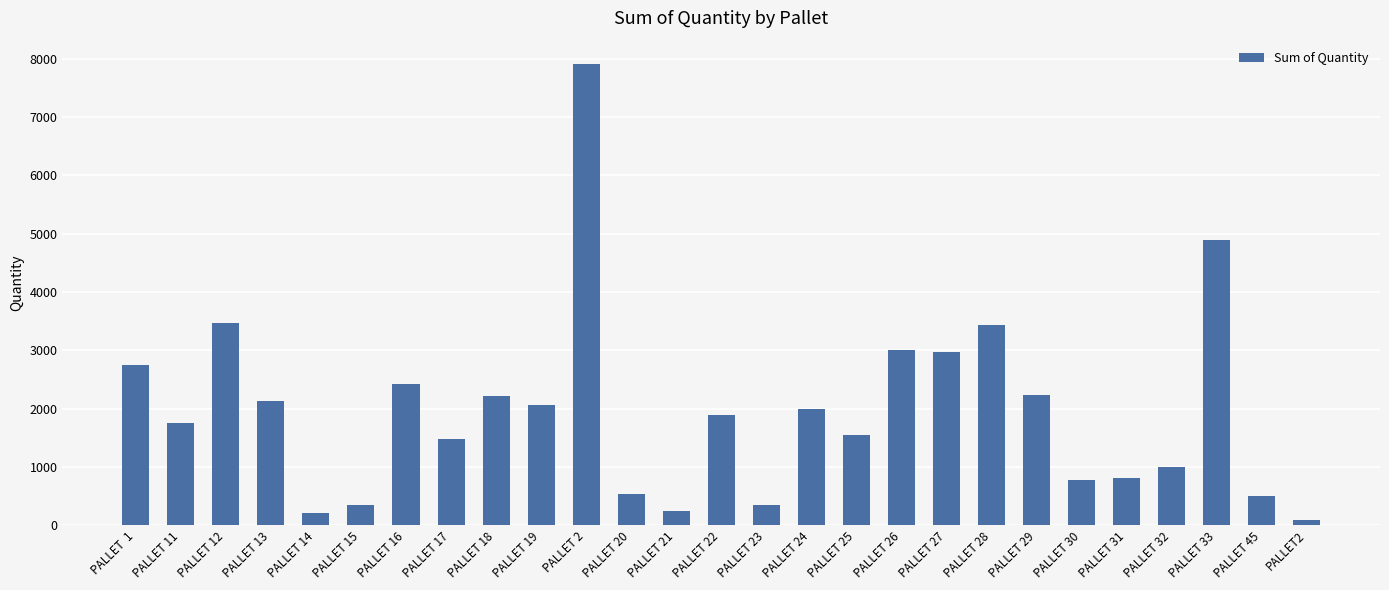

What is the value of the 9th bar from the left?

2213